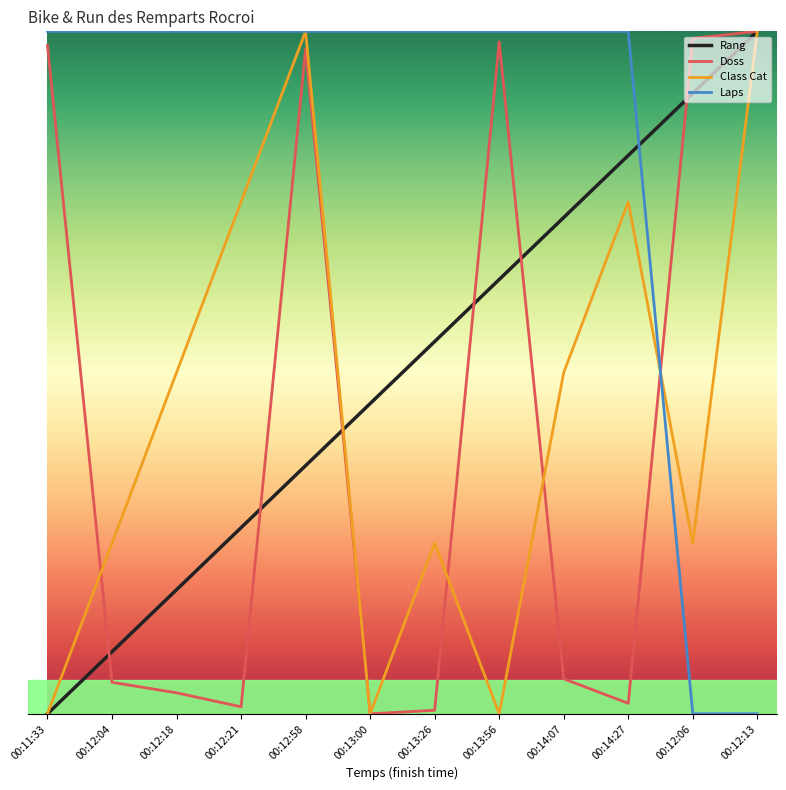

Reading right to left, what are all the values shown in this chart?

Rang: 00:12:13=6.0	00:12:06=5.5	00:14:27=4.9	00:14:07=4.4	00:13:56=3.8	00:13:26=3.3	00:13:00=2.7	00:12:58=2.2	00:12:21=1.6	00:12:18=1.1	00:12:04=0.5	00:11:33=0.0
Doss: 00:12:13=6.0	00:12:06=5.9	00:14:27=0.1	00:14:07=0.3	00:13:56=5.9	00:13:26=0.0	00:13:00=0.0	00:12:58=5.8	00:12:21=0.1	00:12:18=0.2	00:12:04=0.3	00:11:33=5.9
Class Cat: 00:12:13=6.0	00:12:06=1.5	00:14:27=4.5	00:14:07=3.0	00:13:56=0.0	00:13:26=1.5	00:13:00=0.0	00:12:58=6.0	00:12:21=4.5	00:12:18=3.0	00:12:04=1.5	00:11:33=0.0
Laps: 00:12:13=0.0	00:12:06=0.0	00:14:27=6.0	00:14:07=6.0	00:13:56=6.0	00:13:26=6.0	00:13:00=6.0	00:12:58=6.0	00:12:21=6.0	00:12:18=6.0	00:12:04=6.0	00:11:33=6.0